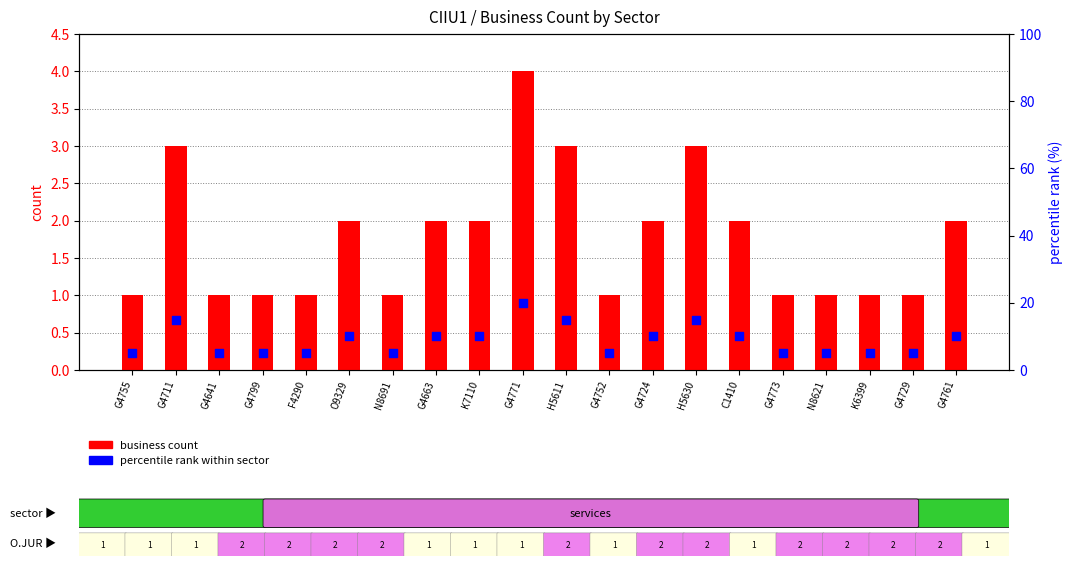

Which series has the largest total across all categories?

percentile rank within sector